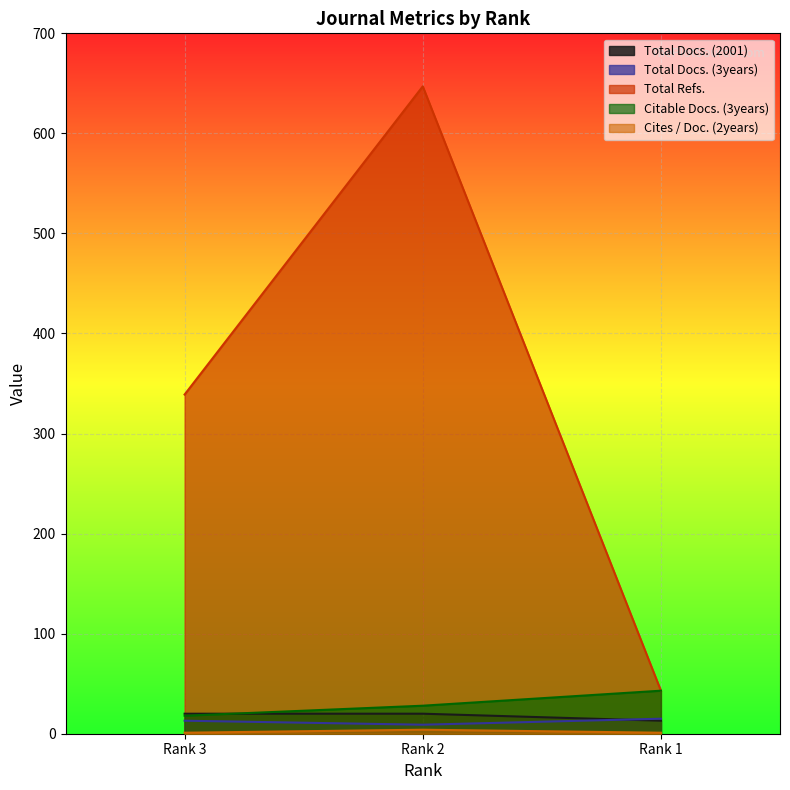

The Total Docs. (2001) series shows 12 at Rank 3. True or false?

False